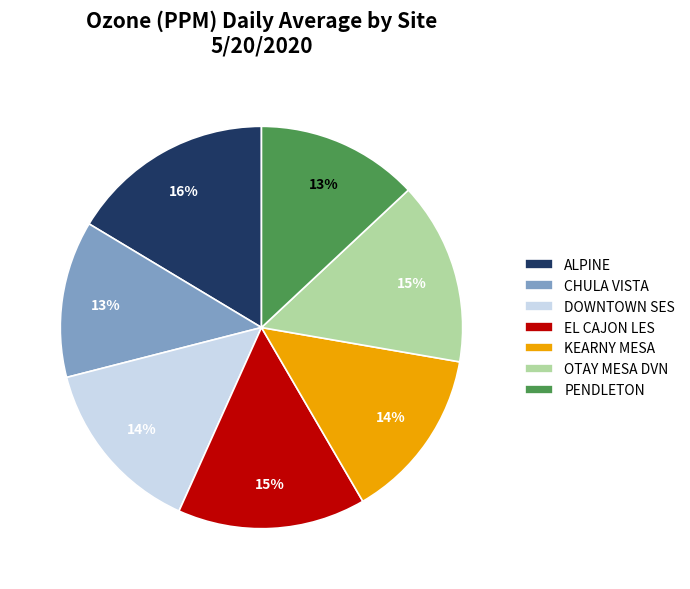

Does EL CAJON LES represent more than half of the total?

No